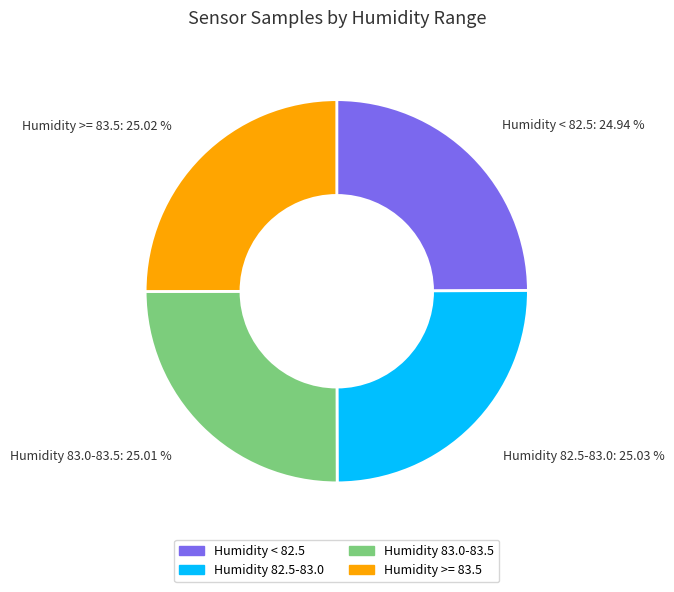

Does any single category account for the majority?

No